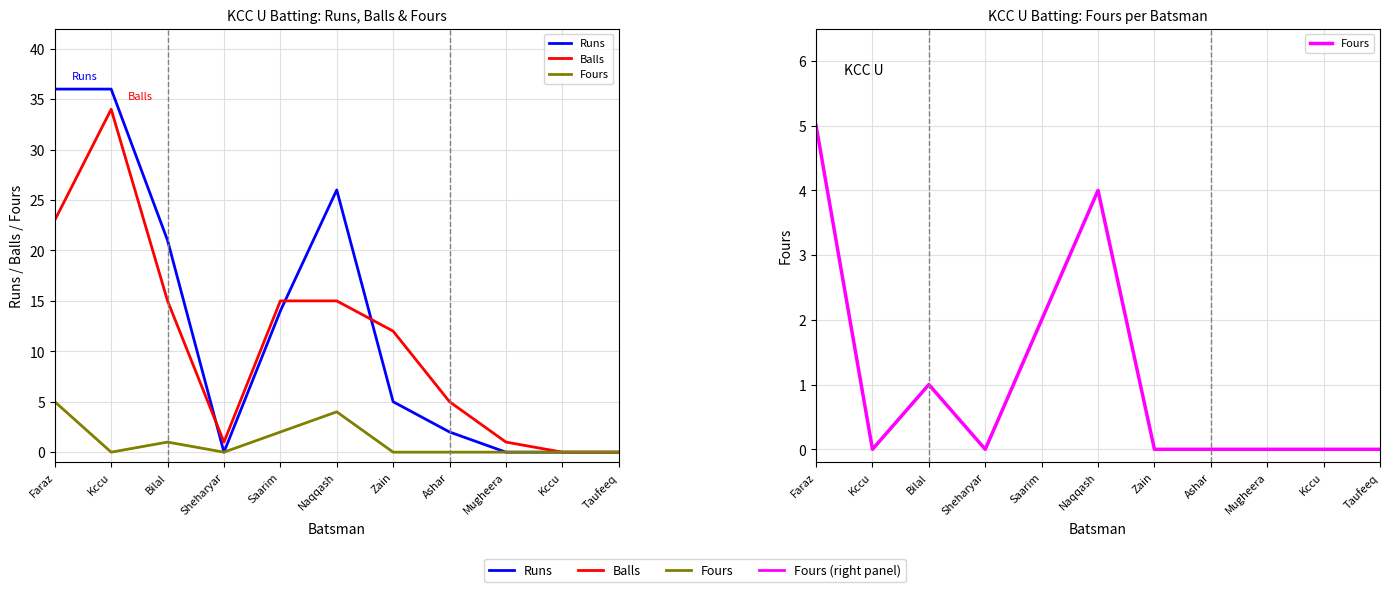

Is the value of Fours at Mugheera greater than the value of Balls at Ashar?

No